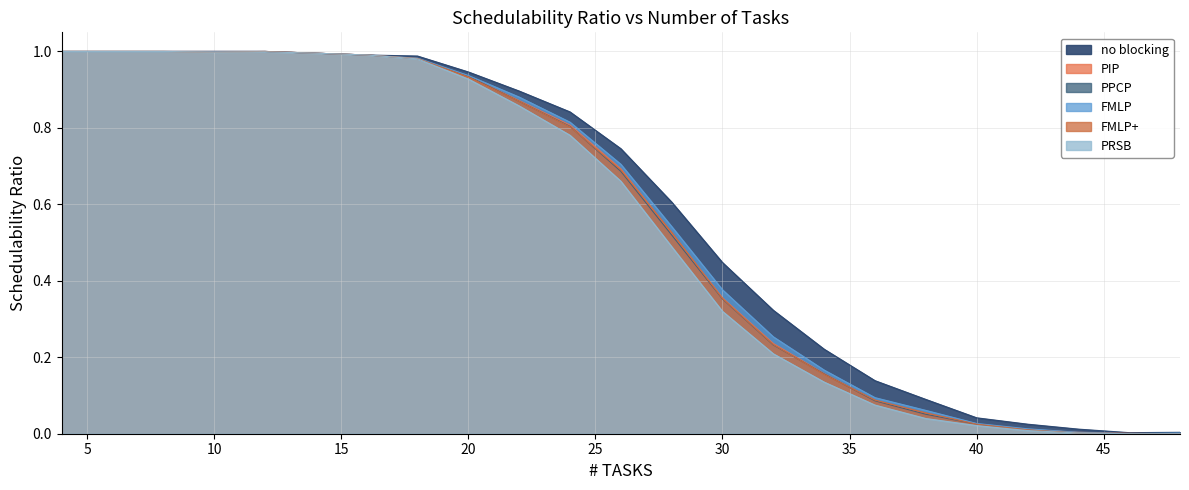

What is the difference between the second highest and second lowest values in the PPCP series?

1.0